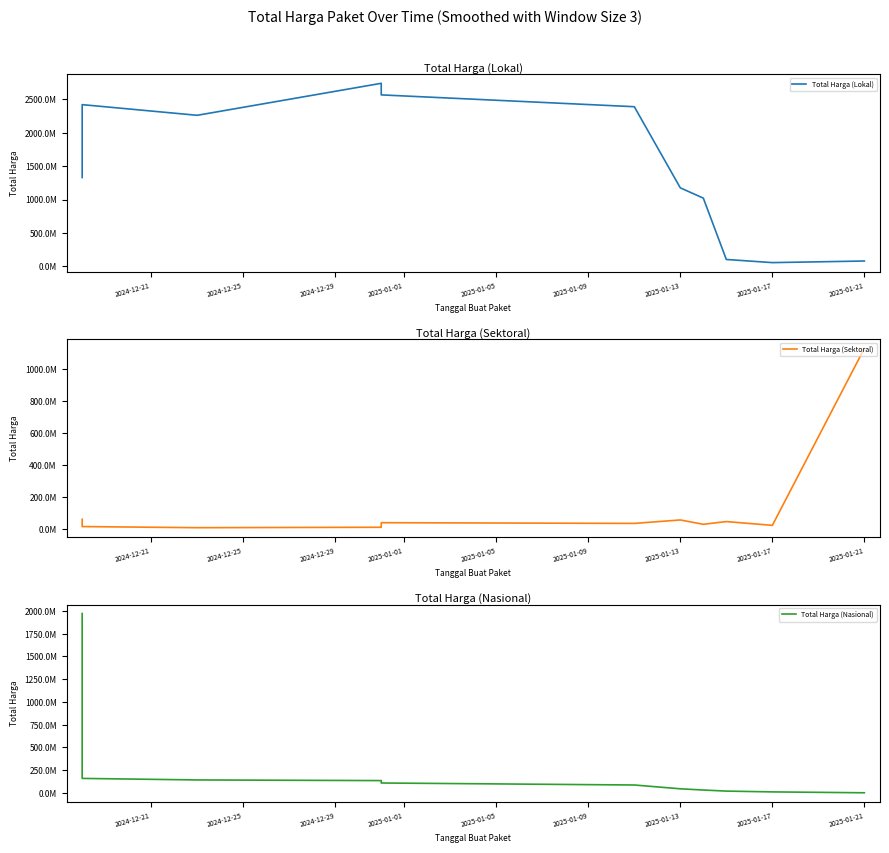

Reading left to right, extract all data points from this chart.

Total Harga (Lokal): 1329697866.7	2112469600.0	2421369600.0	2261627200.0	2740968800.0	2567460096.0	2390335296.0	1174389356.0	1020655726.7	101483236.7	54509176.7	78427510.0
Total Harga (Sektoral): 62031833.3	56725473.3	16418140.0	9392973.3	12044243.3	40685976.7	36267643.3	57801733.3	30616666.7	47733233.3	24000552.7	1131707219.3
Total Harga (Nasional): 1972628474.0	921240369.7	159387610.0	142537893.3	135357036.7	108937497.3	86951406.7	45187034.3	31592666.7	19950000.0	11109166.7	1442500.0